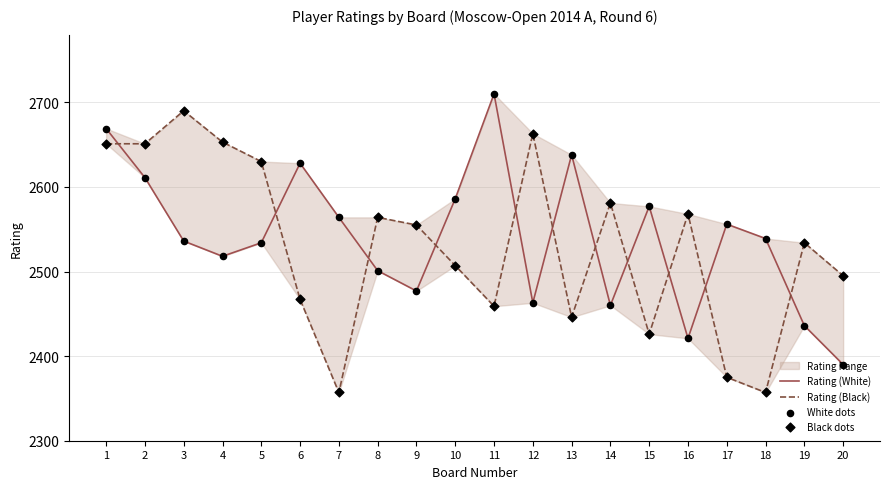

Which series reaches the minimum Y coordinate?

Rating (Black)